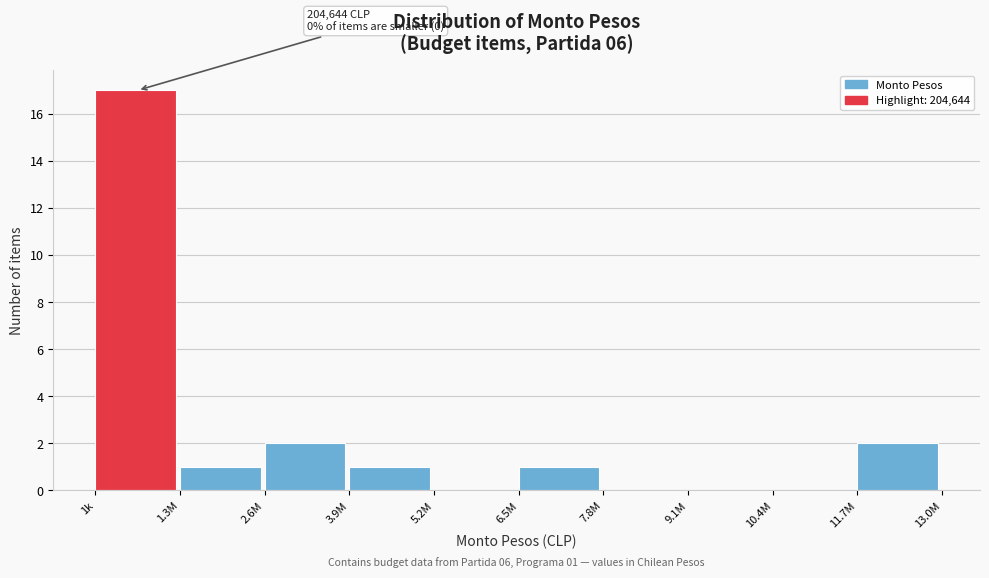

Reading left to right, what are all the values shown in this chart?

1k=17	1.3M=1	2.6M=2	3.9M=1	5.2M=0	6.5M=1	7.8M=0	9.1M=0	10.4M=0	11.7M=2